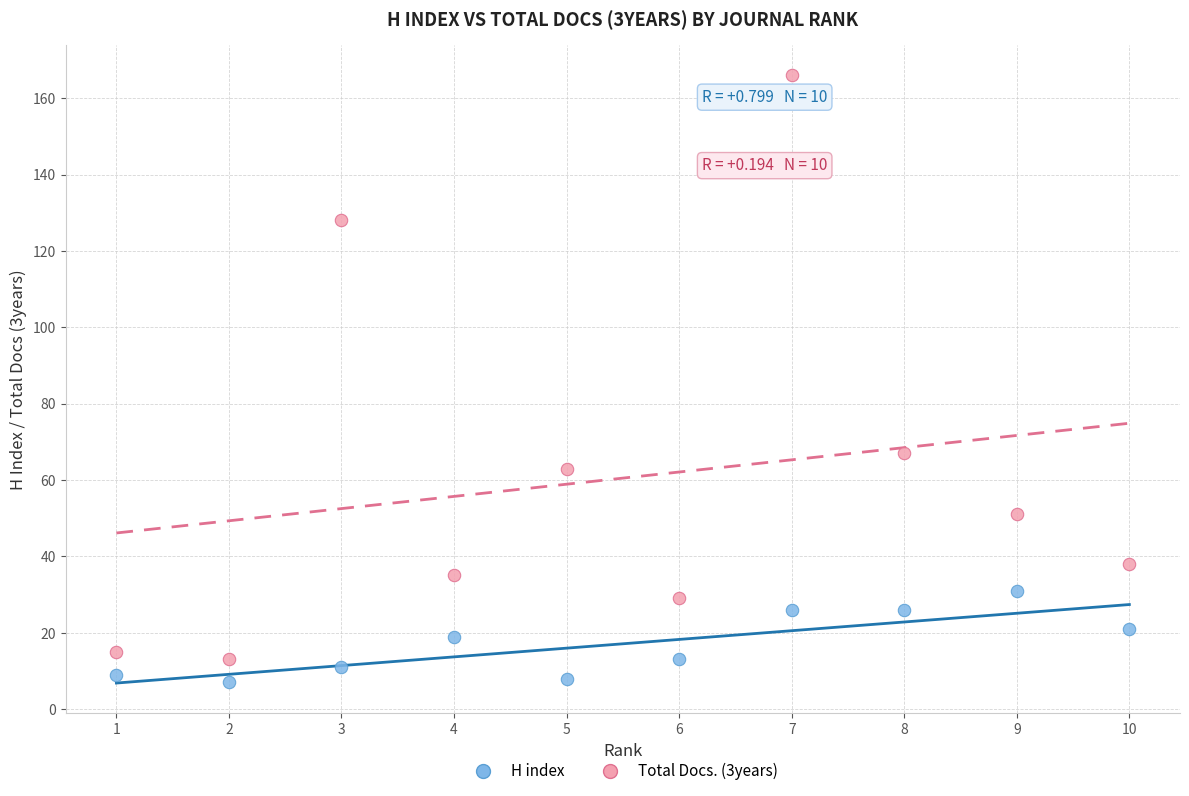

What are all the series names shown in the legend?

H index, Total Docs. (3years)